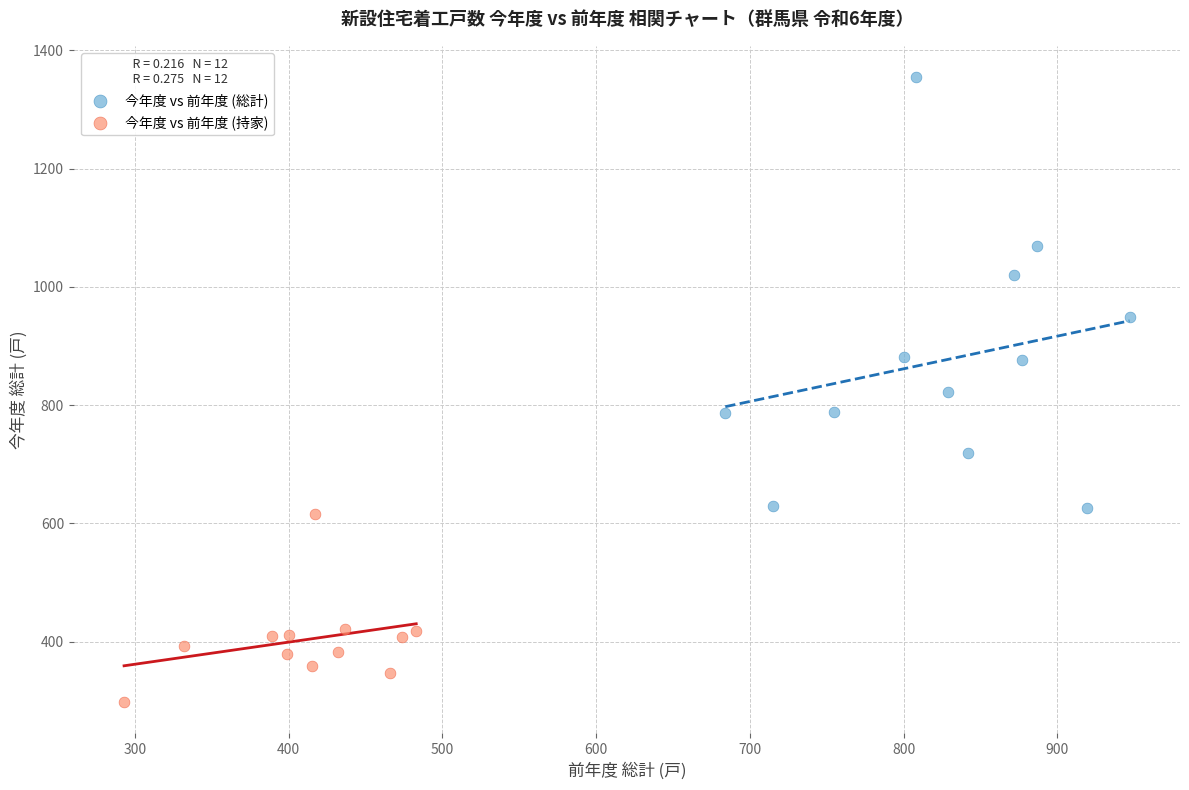

Which series reaches the maximum Y coordinate?

今年度 vs 前年度 (総計)